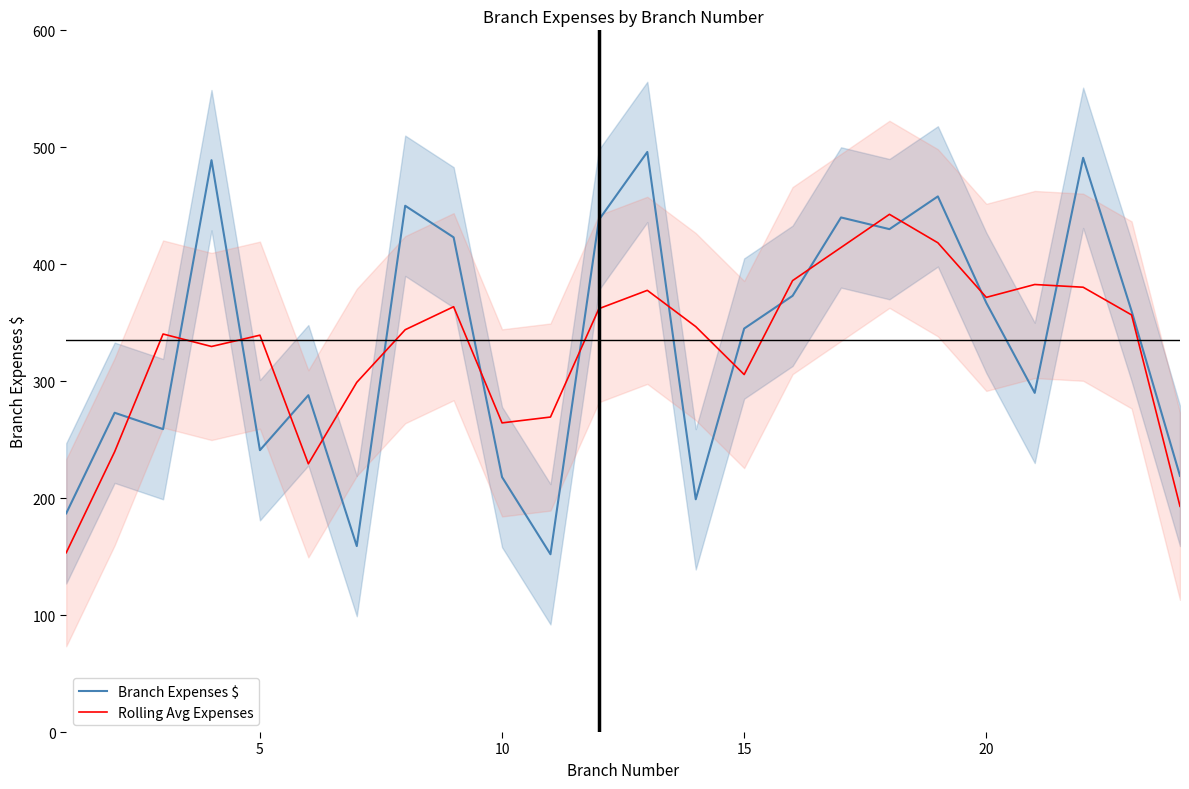

Reading left to right, extract all data points from this chart.

Branch Expenses $: 187.0	273.0	259.0	489.0	241.0	288.0	159.0	450.0	423.0	218.0	152.0	438.0	496.0	199.0	345.0	373.0	440.0	430.0	458.0	367.0	290.0	491.0	360.0	219.0
Rolling Avg Expenses: 153.3	239.7	340.3	329.7	339.3	229.3	299.0	344.0	363.7	264.3	269.3	362.0	377.7	346.7	305.7	386.0	414.3	442.7	418.3	371.7	382.7	380.3	356.7	193.0